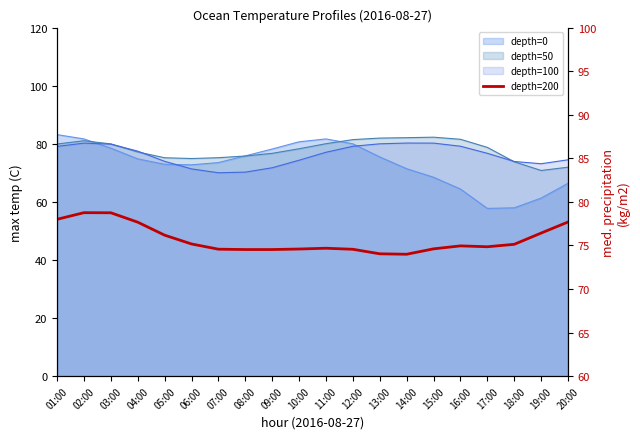

The chart shows a value of 129.8 at 19:00. True or false?

False